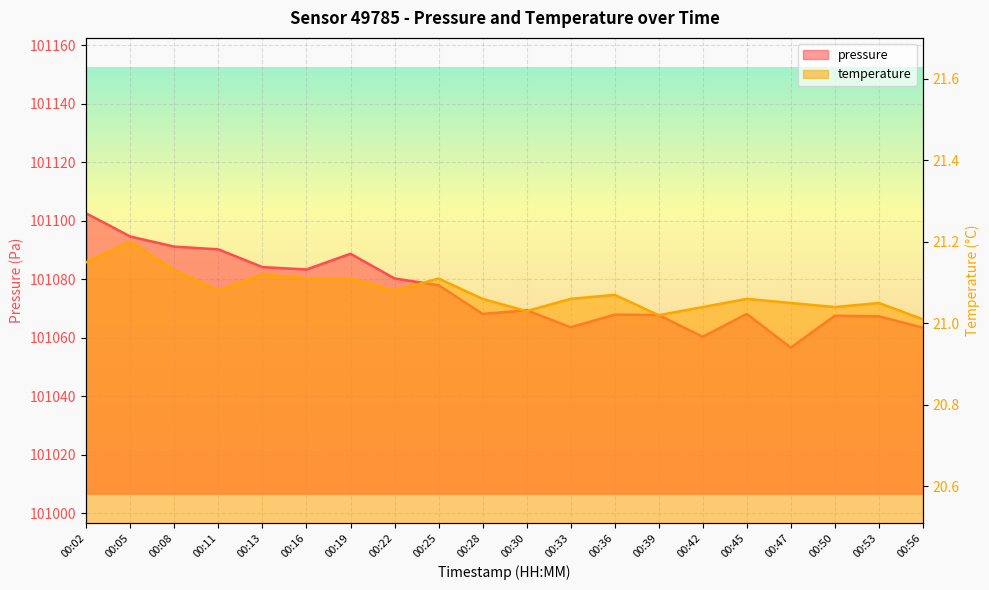

What are all the series names shown in the legend?

pressure, temperature